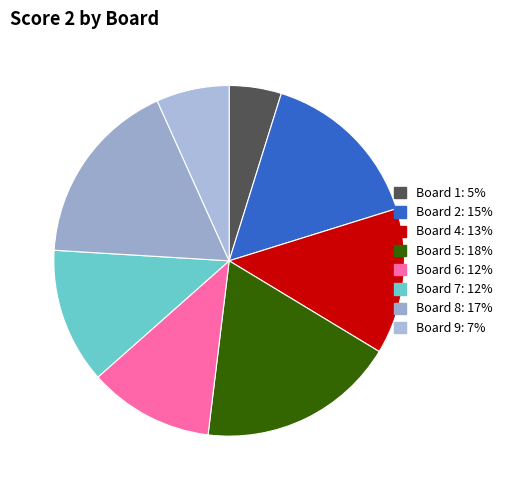

Does any single category account for the majority?

No